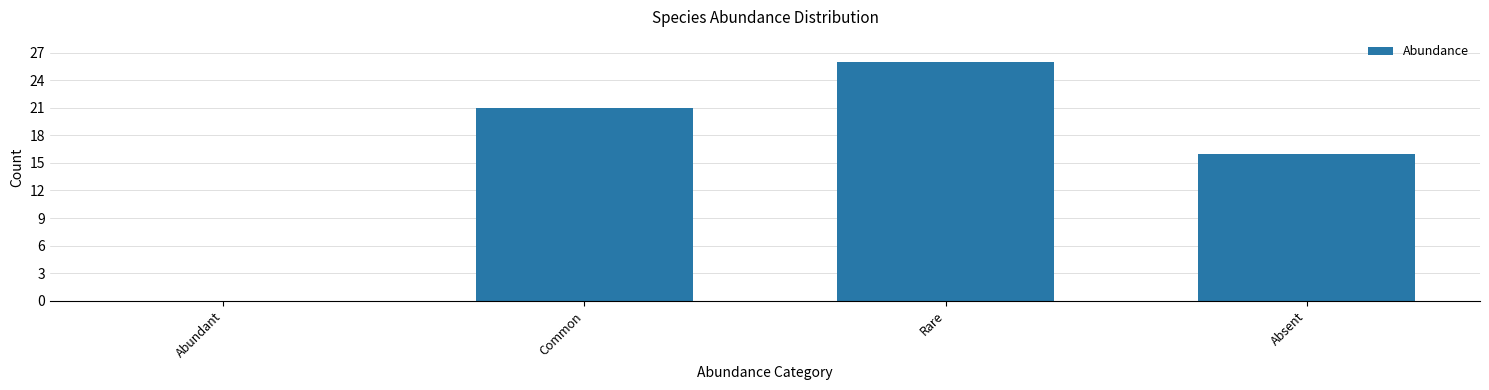

Reading left to right, extract all data points from this chart.

Abundant=0	Common=21	Rare=26	Absent=16